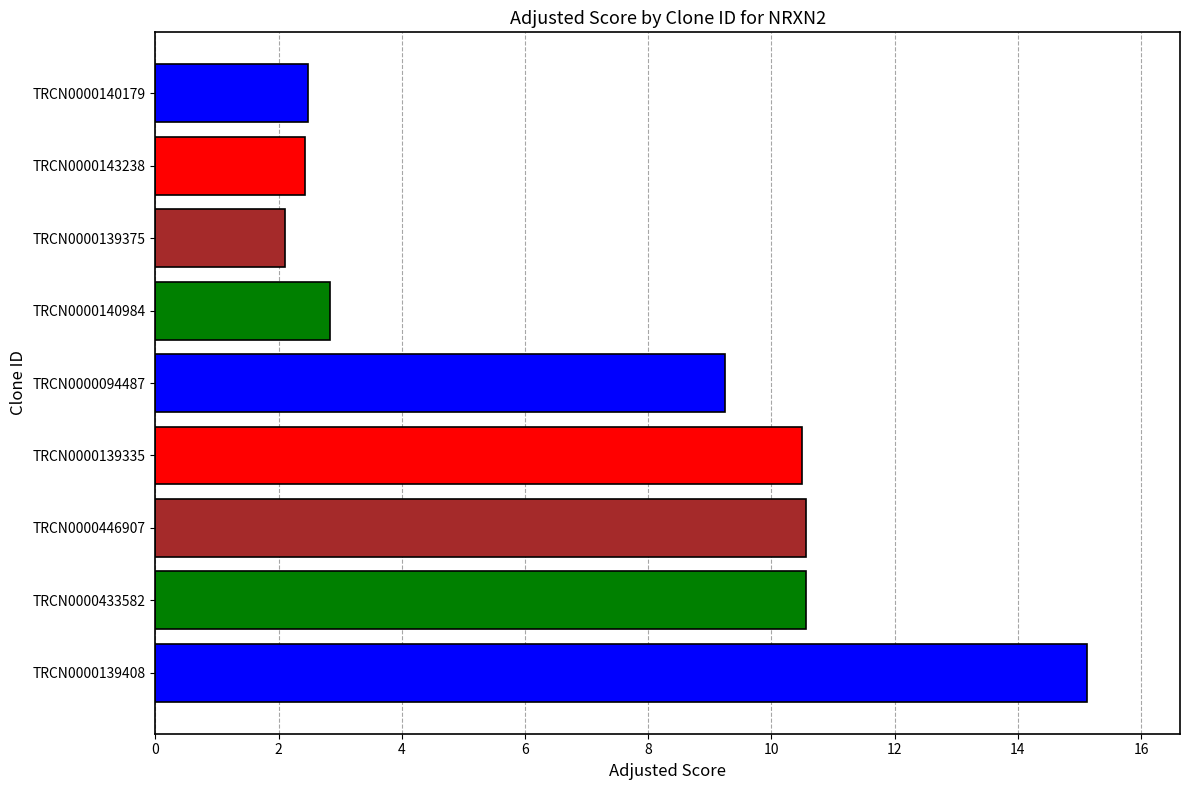

What is the sum of all values?

65.8